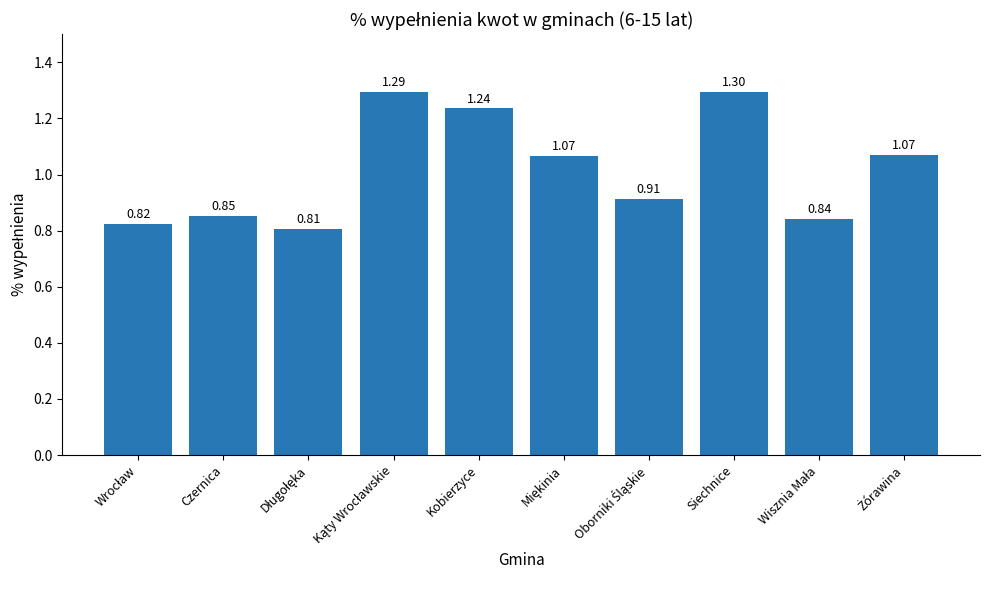

What is the difference between the maximum and second lowest values?

0.5